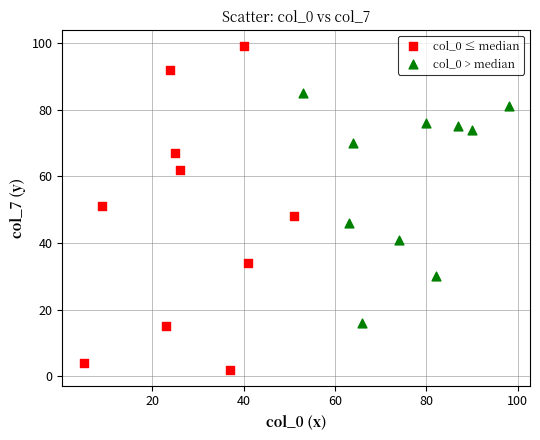

Which series reaches the maximum Y coordinate?

col_0 ≤ median